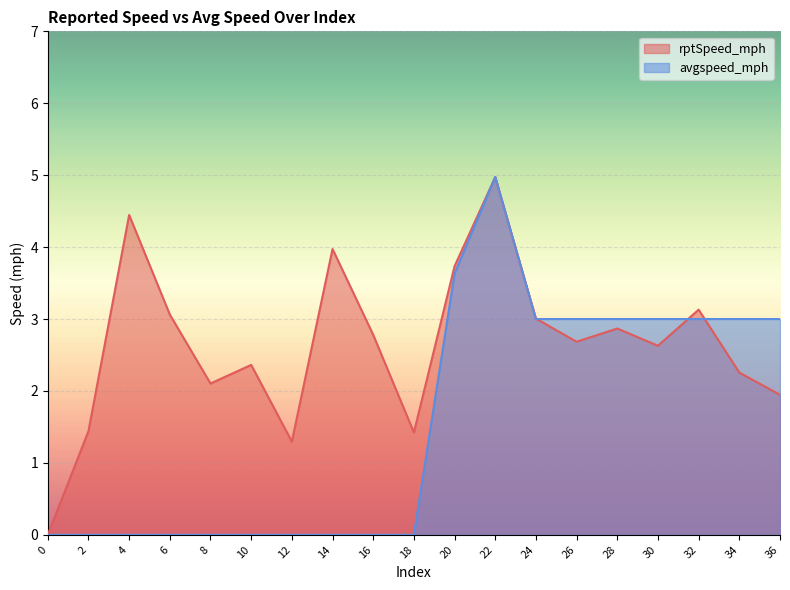

How many times do rptSpeed_mph and avgspeed_mph cross each other?

5